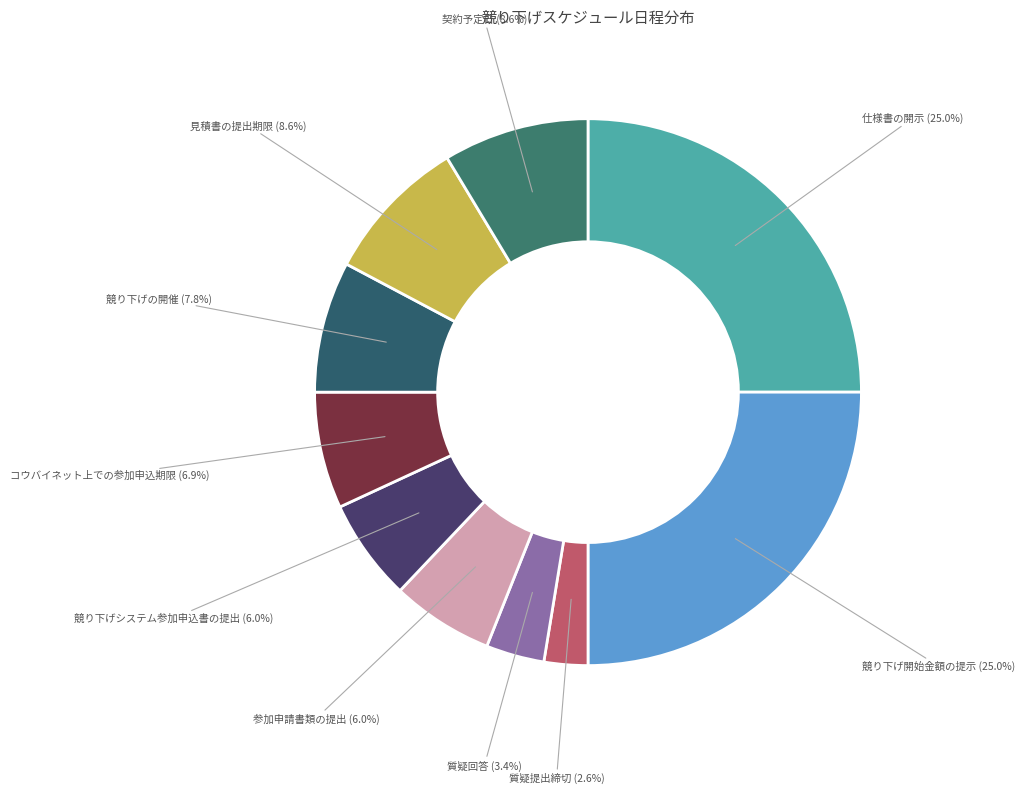

How many slices are in this pie chart?

10